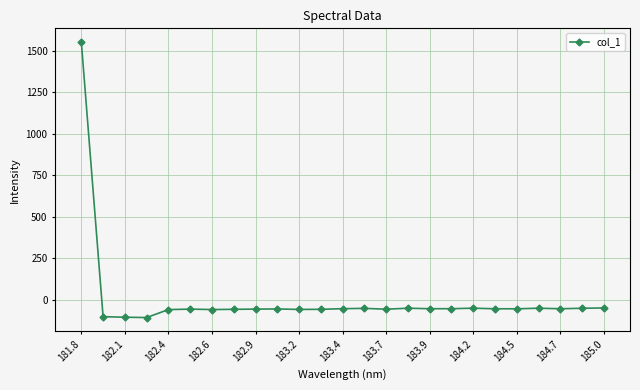

True or false: the data has more than 0 interior local peaks.

True